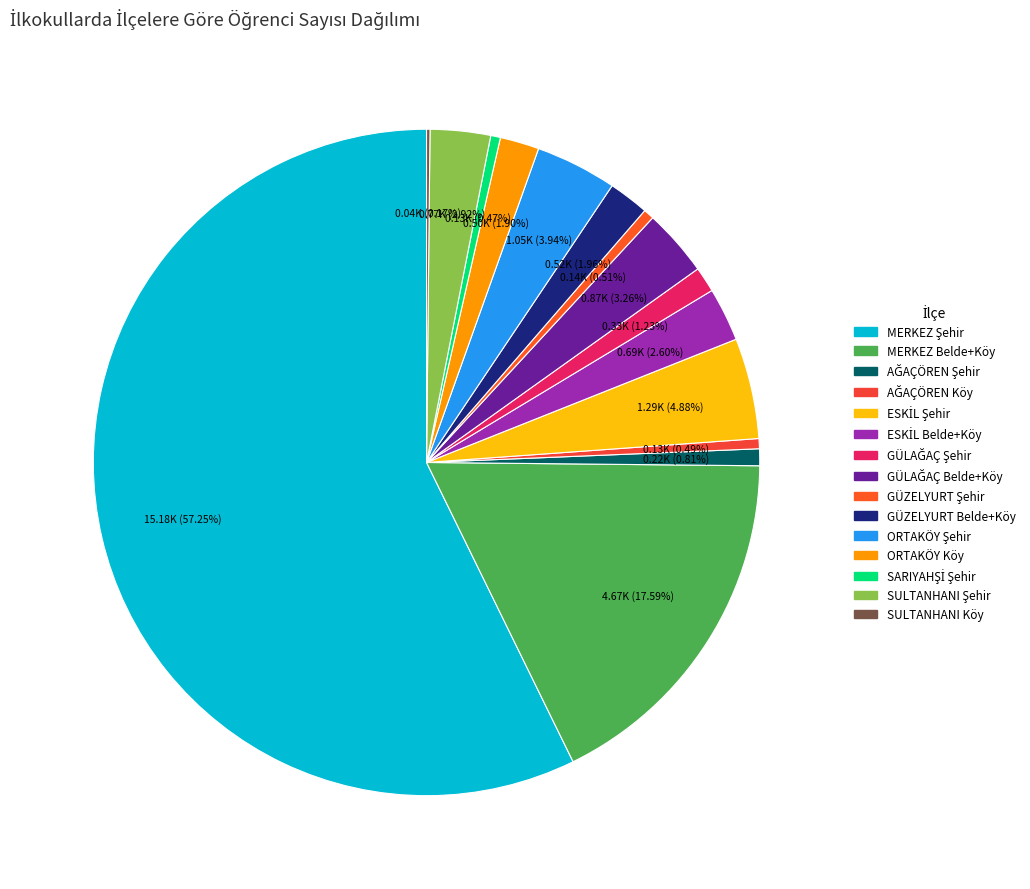

Combined, what portion of the pie is GÜLAĞAÇ Şehir and ESKİL Şehir?

6.1%